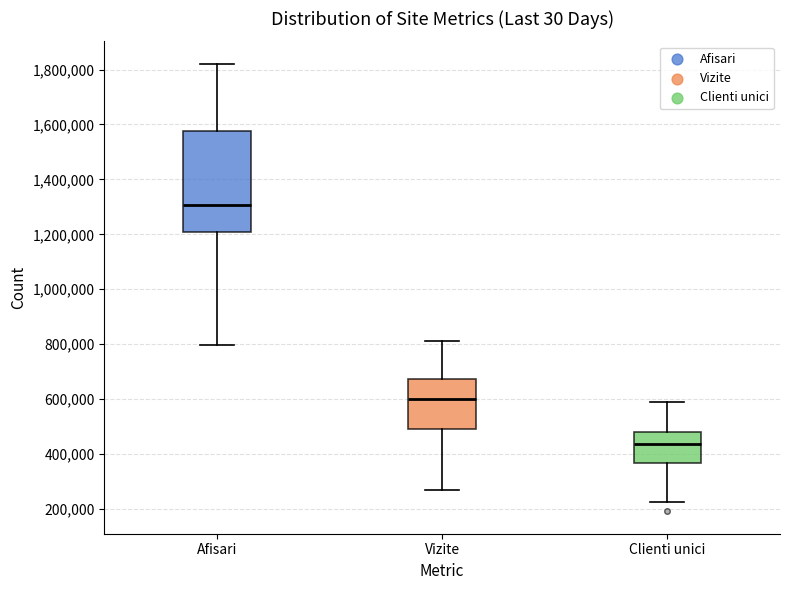

Comparing the boxes themselves (not the whiskers), which one is the tallest?

Afisari